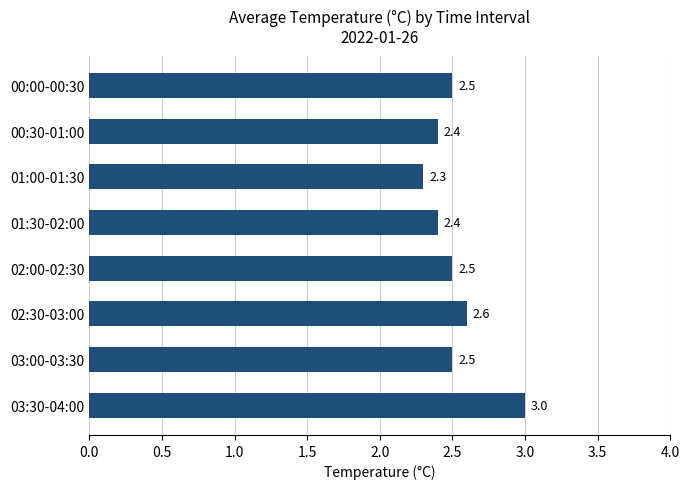

Is it true that the value at 01:30-02:00 is 2.4?

True